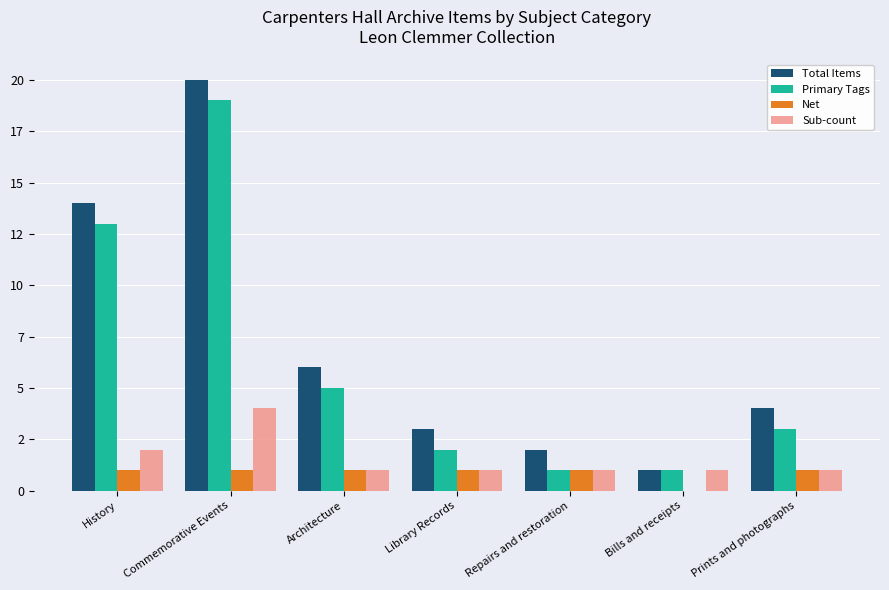

Reading left to right, extract all data points from this chart.

Total Items: 14	20	6	3	2	1	4
Primary Tags: 13	19	5	2	1	1	3
Net: 1	1	1	1	1	0	1
Sub-count: 2	4	1	1	1	1	1